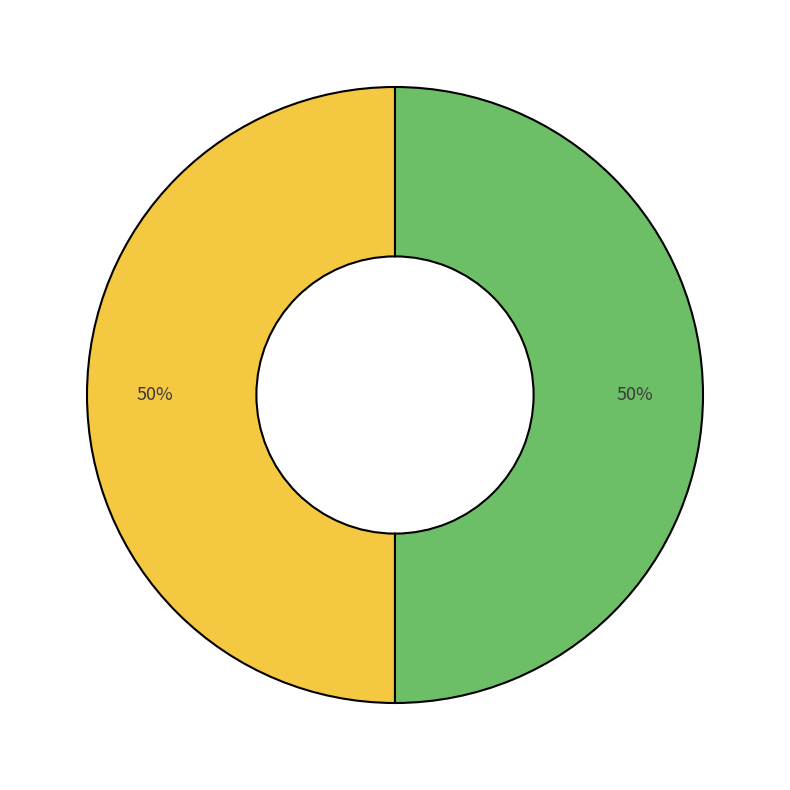

To the nearest percent, what is the average slice percentage?

50%